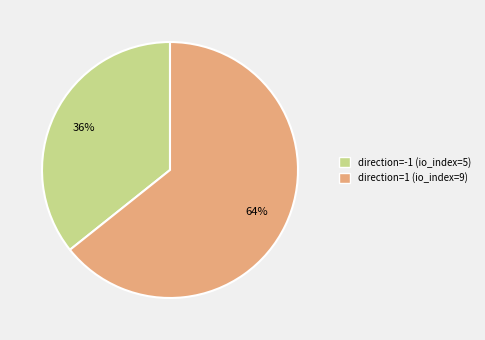

Count the number of slices in the pie.

2